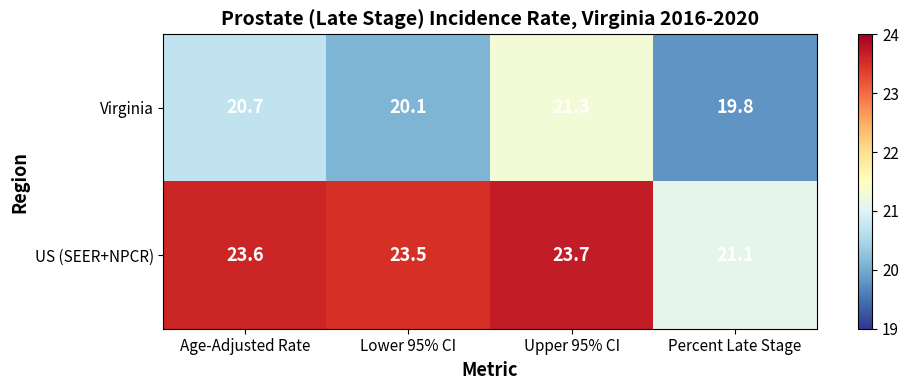

Reading left to right, what are all the values shown in this chart?

Virginia: 20.7	20.1	21.3	19.8
US (SEER+NPCR): 23.6	23.5	23.7	21.1